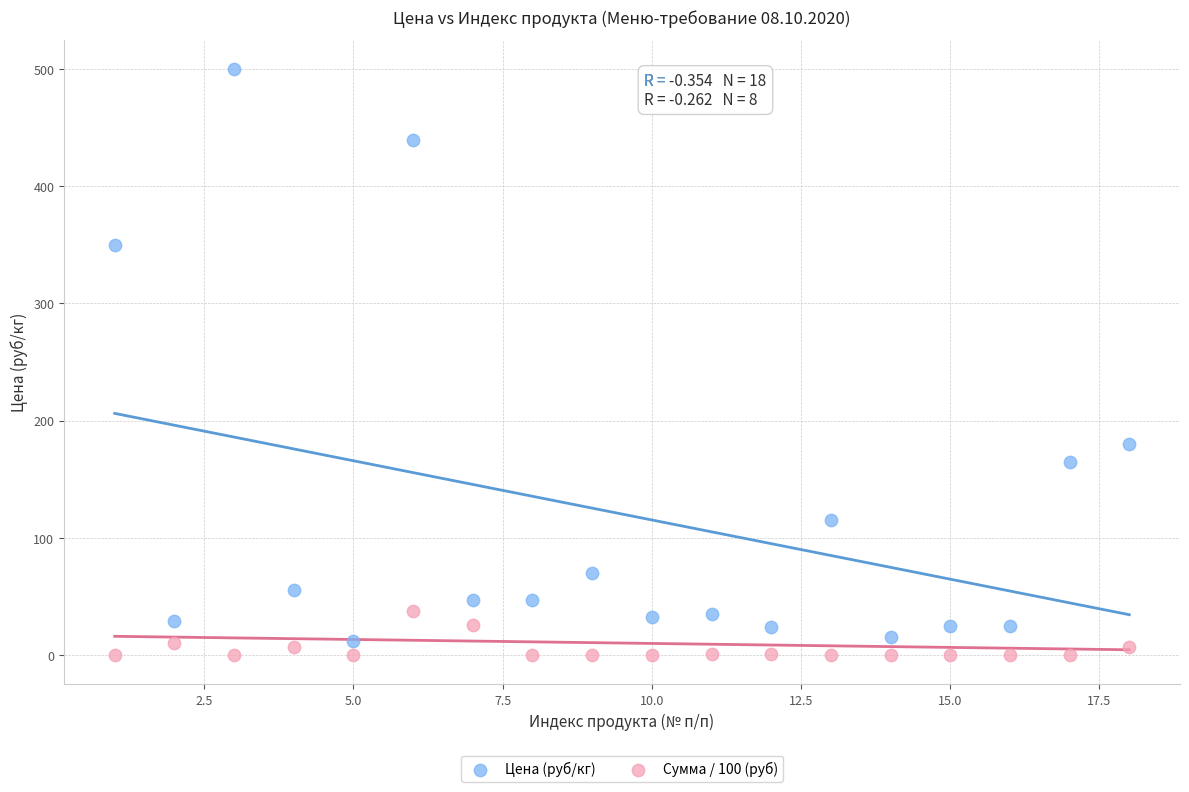

Which series contains the highest Y value?

Цена (руб/кг)